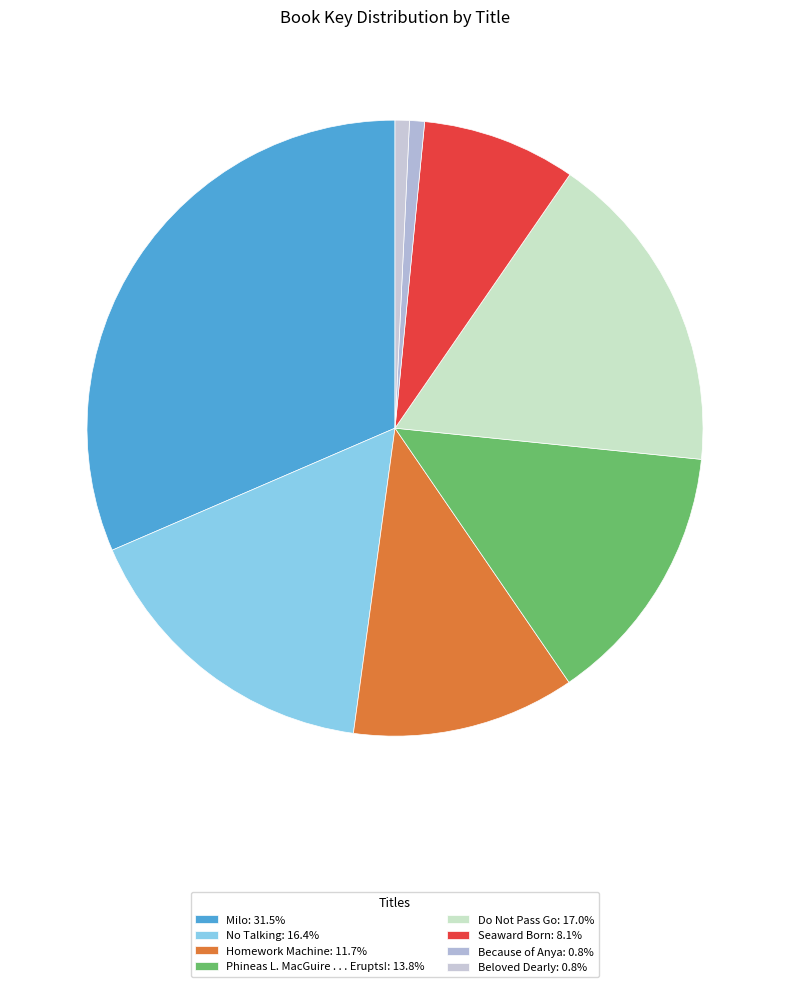

Count the number of slices in the pie.

8